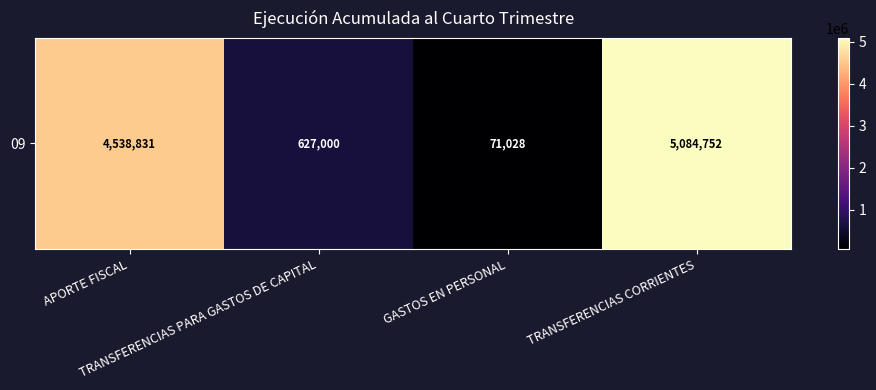

Read the value at TRANSFERENCIAS PARA GASTOS DE CAPITAL.

627000